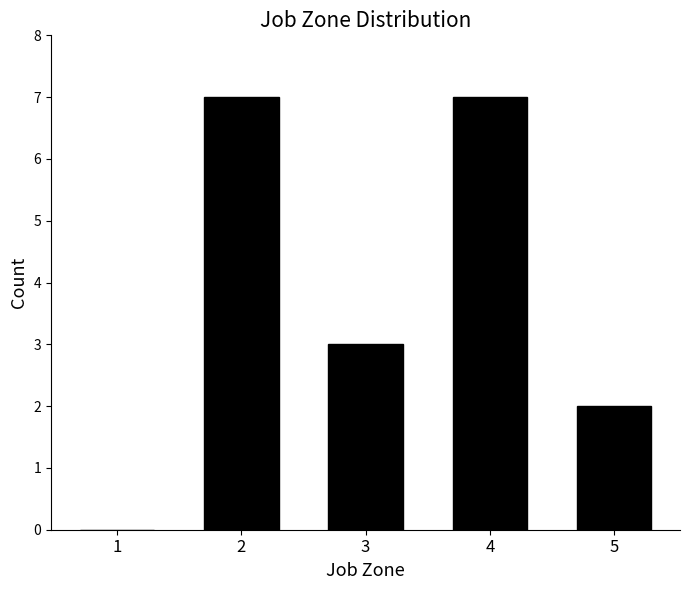

Reading left to right, extract all data points from this chart.

1=0	2=7	3=3	4=7	5=2